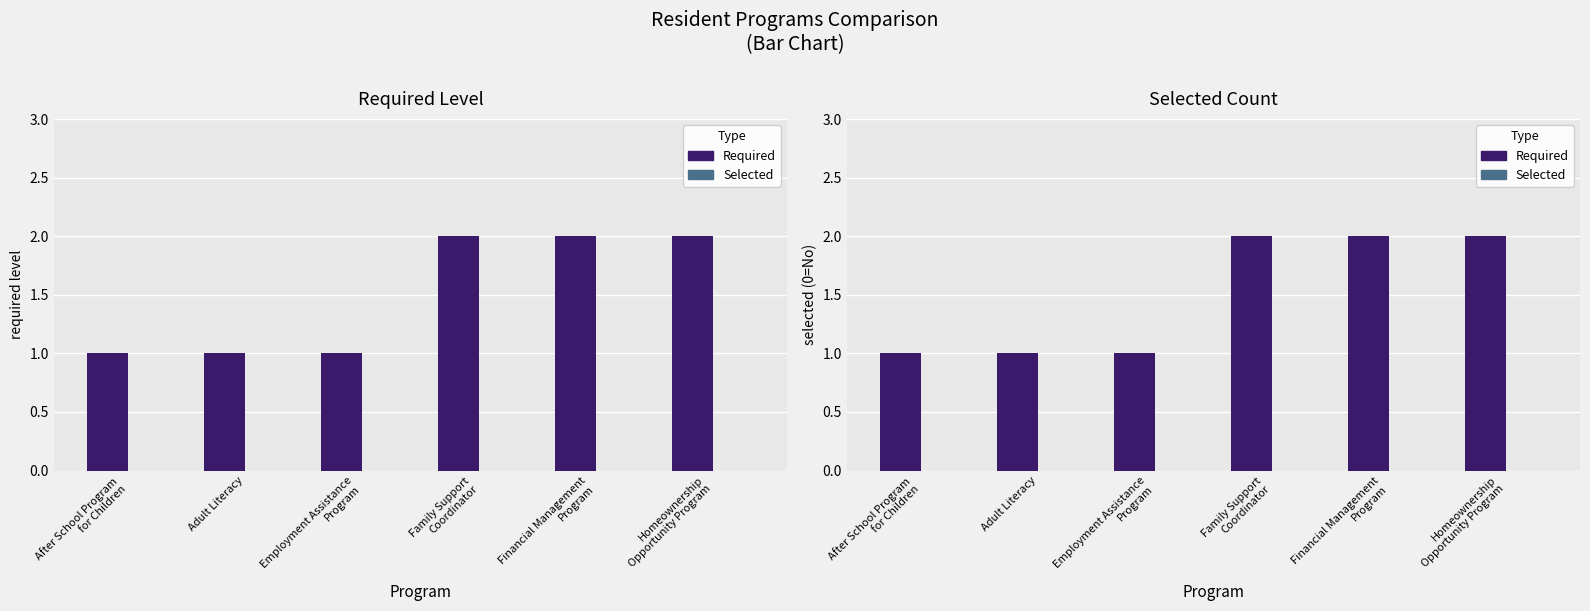

Reading left to right, extract all data points from this chart.

Required: 1	1	1	2	2	2
Selected: 0	0	0	0	0	0